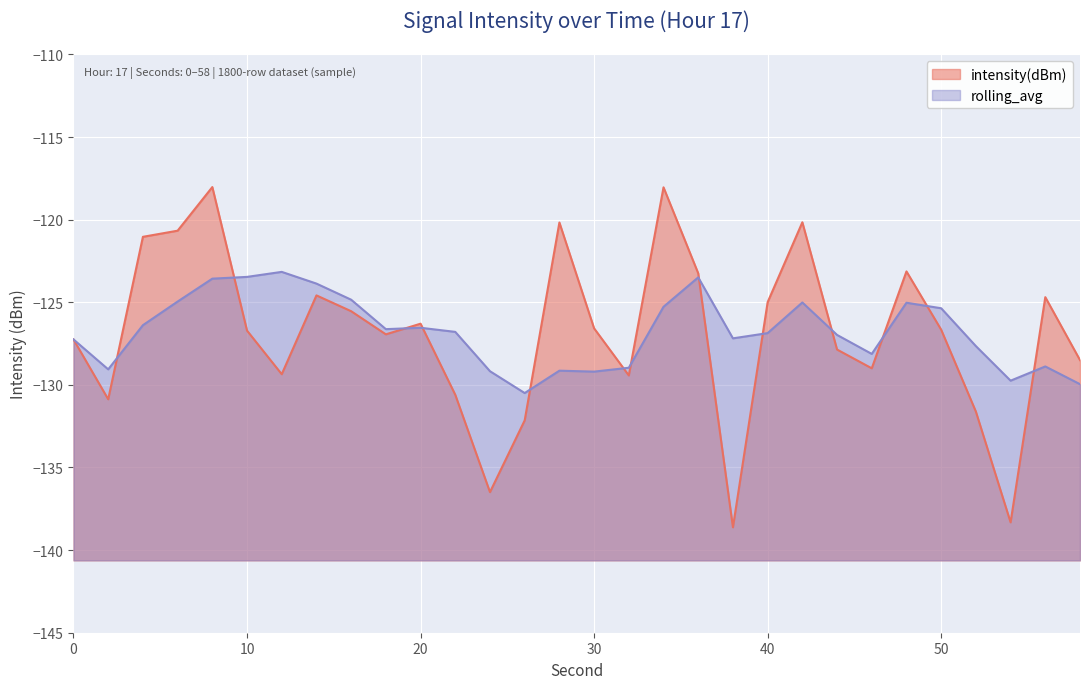

Rank the series by their maximum value, from highest to lowest.

intensity(dBm), rolling_avg